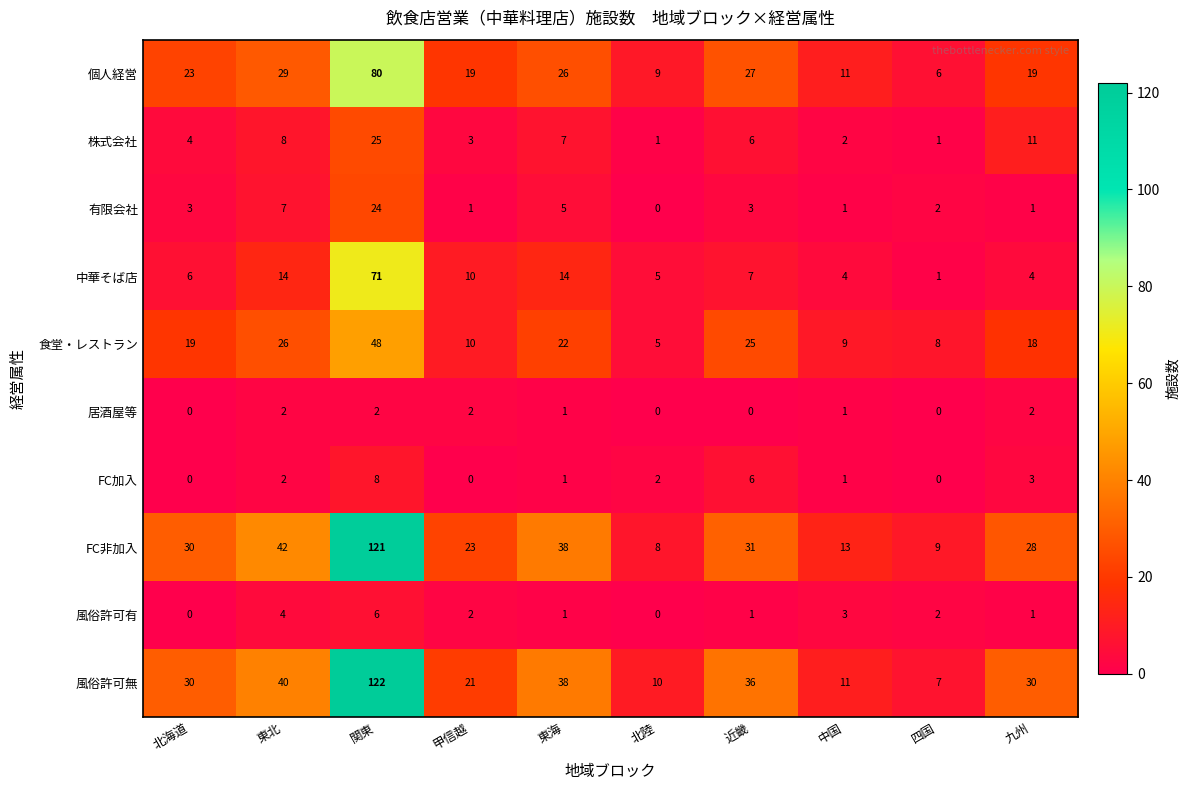

Rank the series by their maximum value, from lowest to highest.

居酒屋等, 風俗許可有, FC加入, 有限会社, 株式会社, 食堂・レストラン, 中華そば店, 個人経営, FC非加入, 風俗許可無